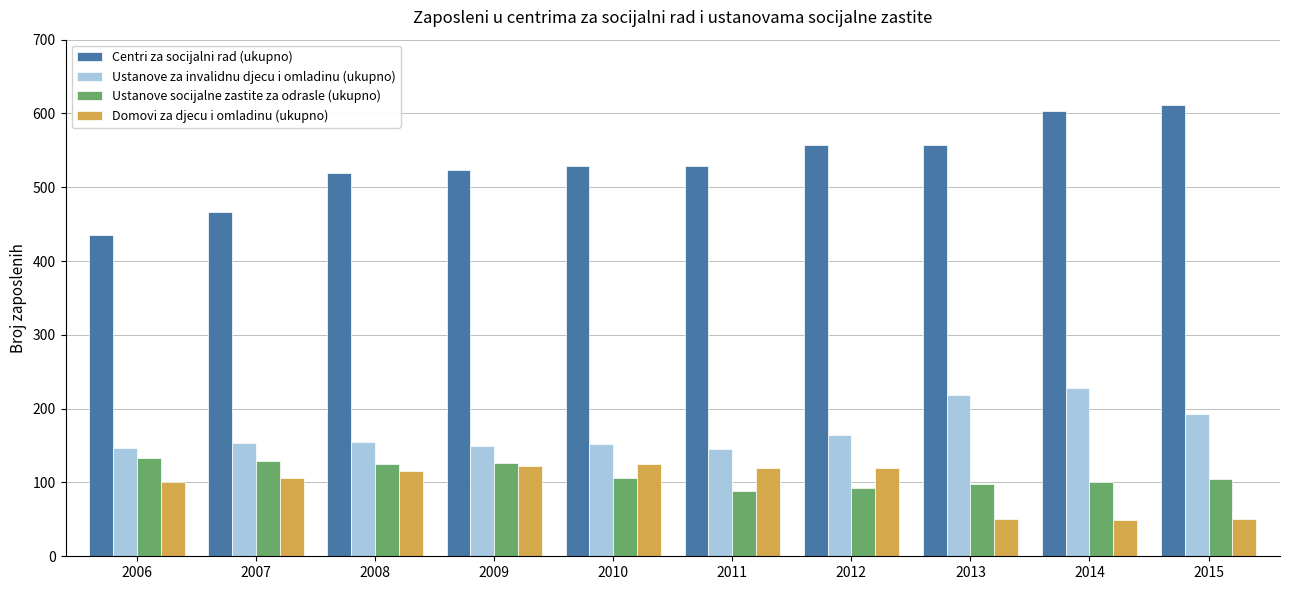

List the series in order of their peak value, lowest first.

Domovi za djecu i omladinu (ukupno), Ustanove socijalne zastite za odrasle (ukupno), Ustanove za invalidnu djecu i omladinu (ukupno), Centri za socijalni rad (ukupno)